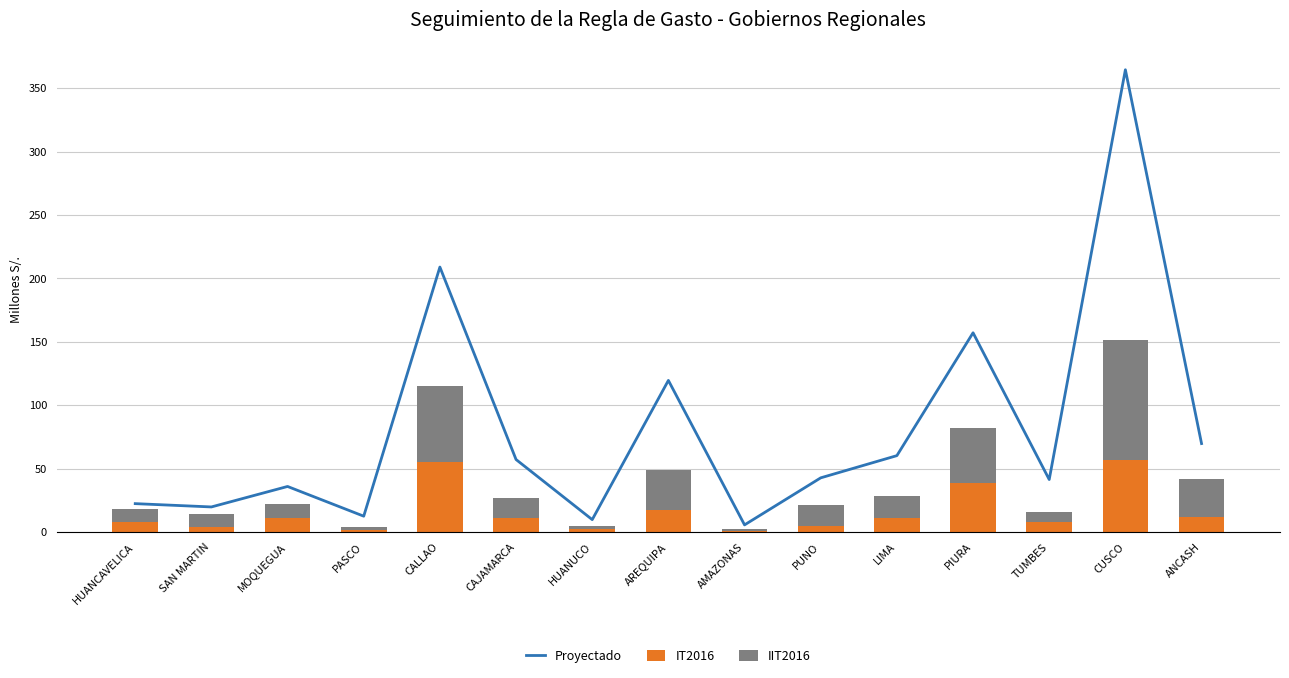

What is the label of the 13th bar from the right?

MOQUEGUA